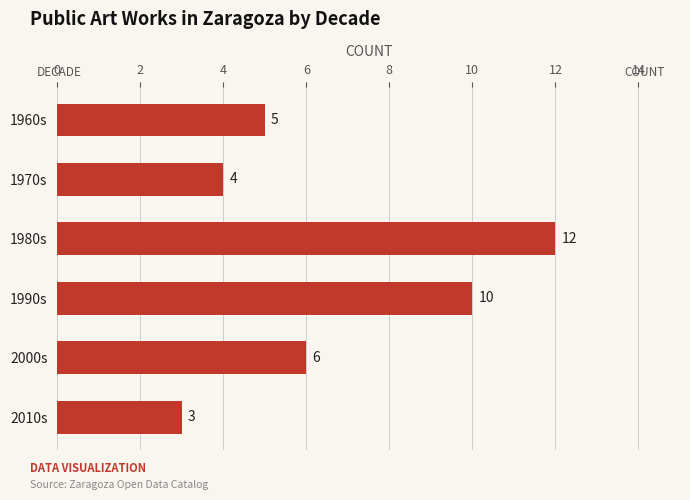

Reading bottom to top, extract all data points from this chart.

2010s=3	2000s=6	1990s=10	1980s=12	1970s=4	1960s=5